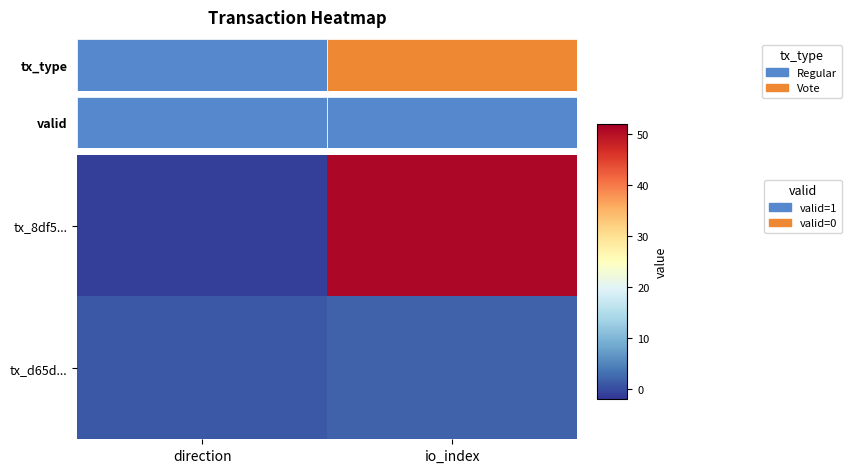

List the labels in order of tx_d65d... value, smallest first.

direction, io_index